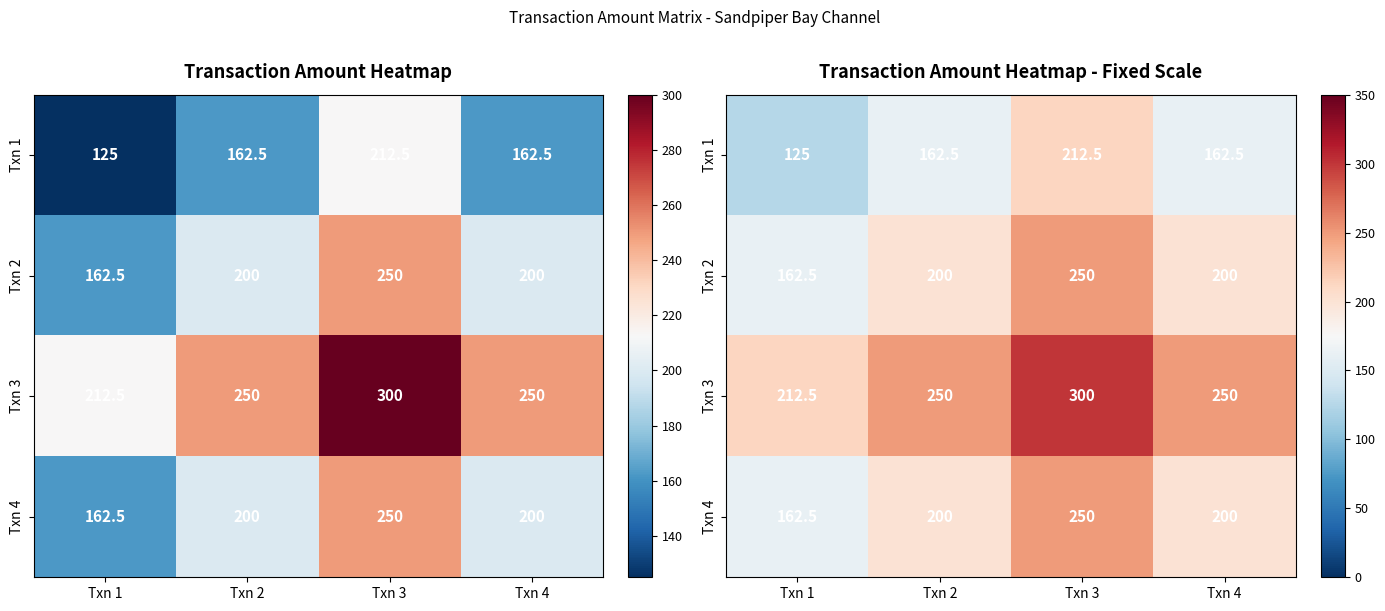

What is the spread (max minus min) of values at Txn 1?

87.5